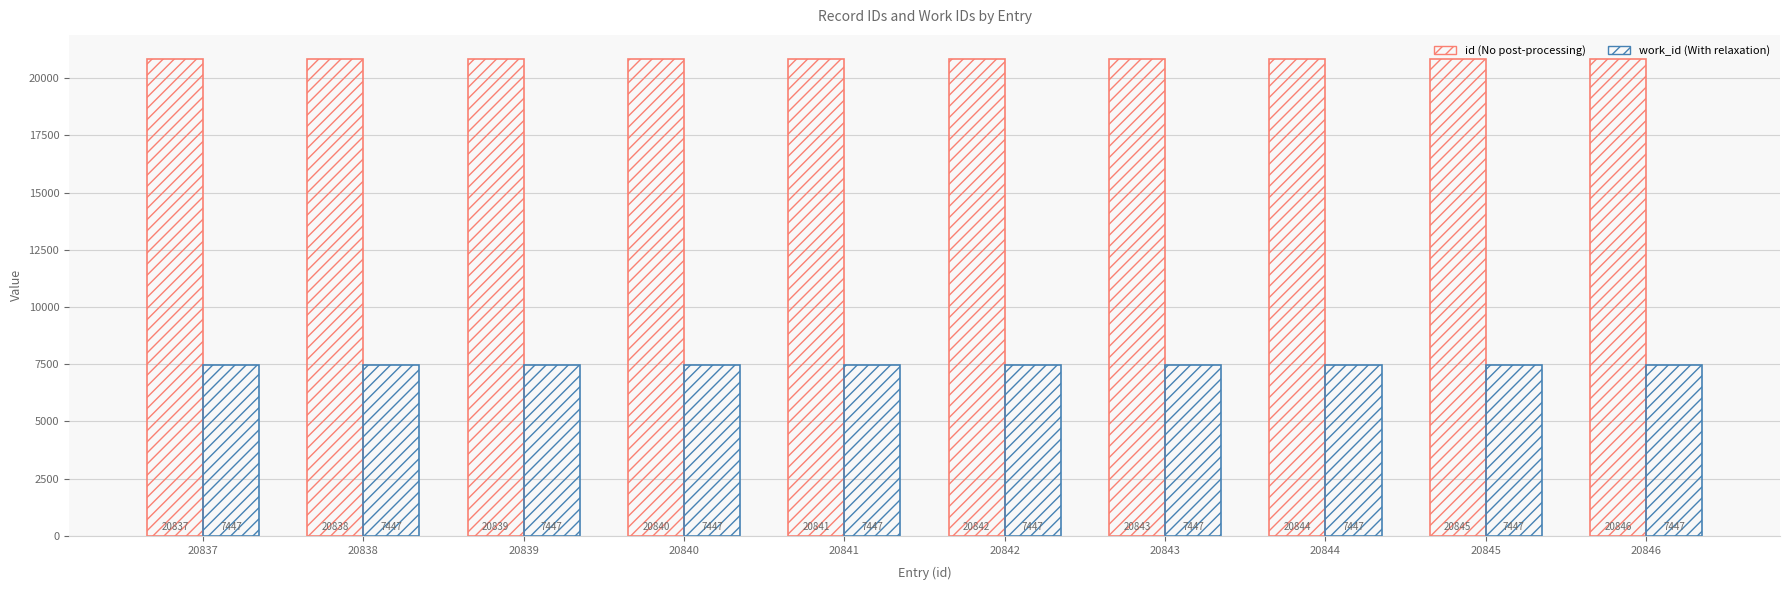

Count the number of categories in the chart.

10